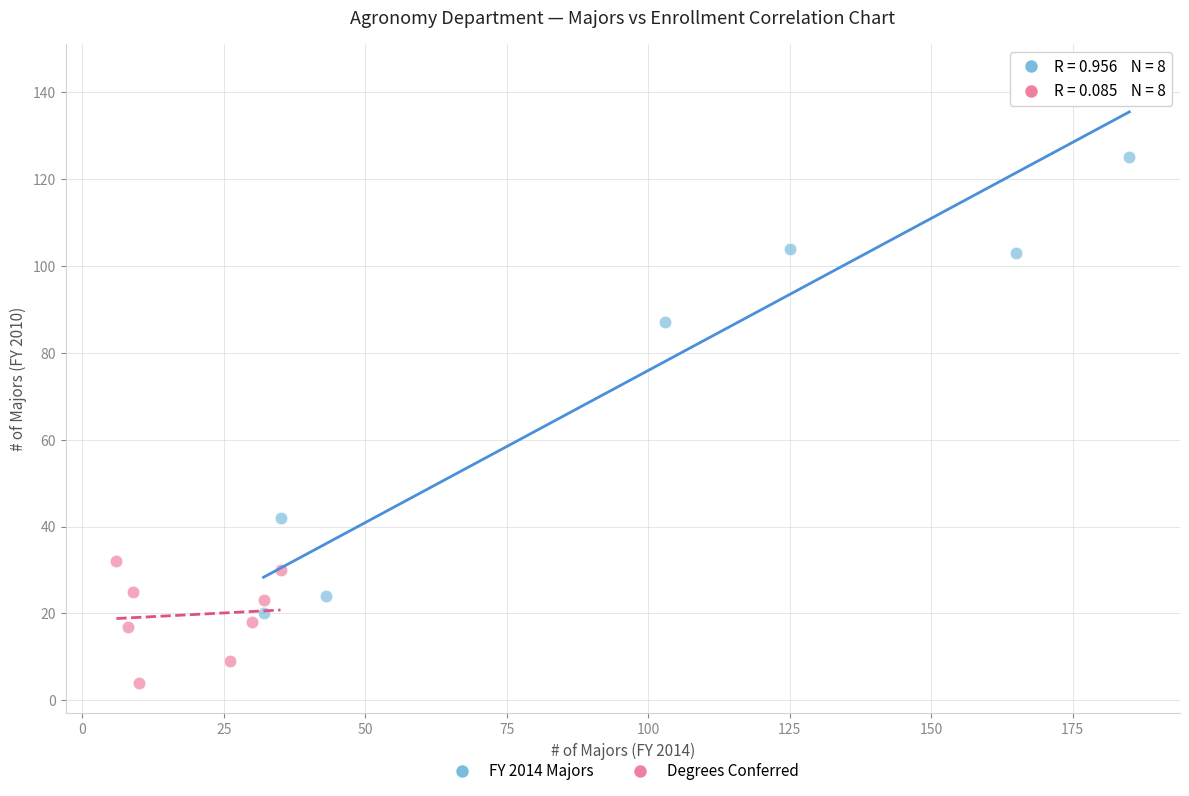

Which series reaches the maximum Y coordinate?

FY 2014 Majors